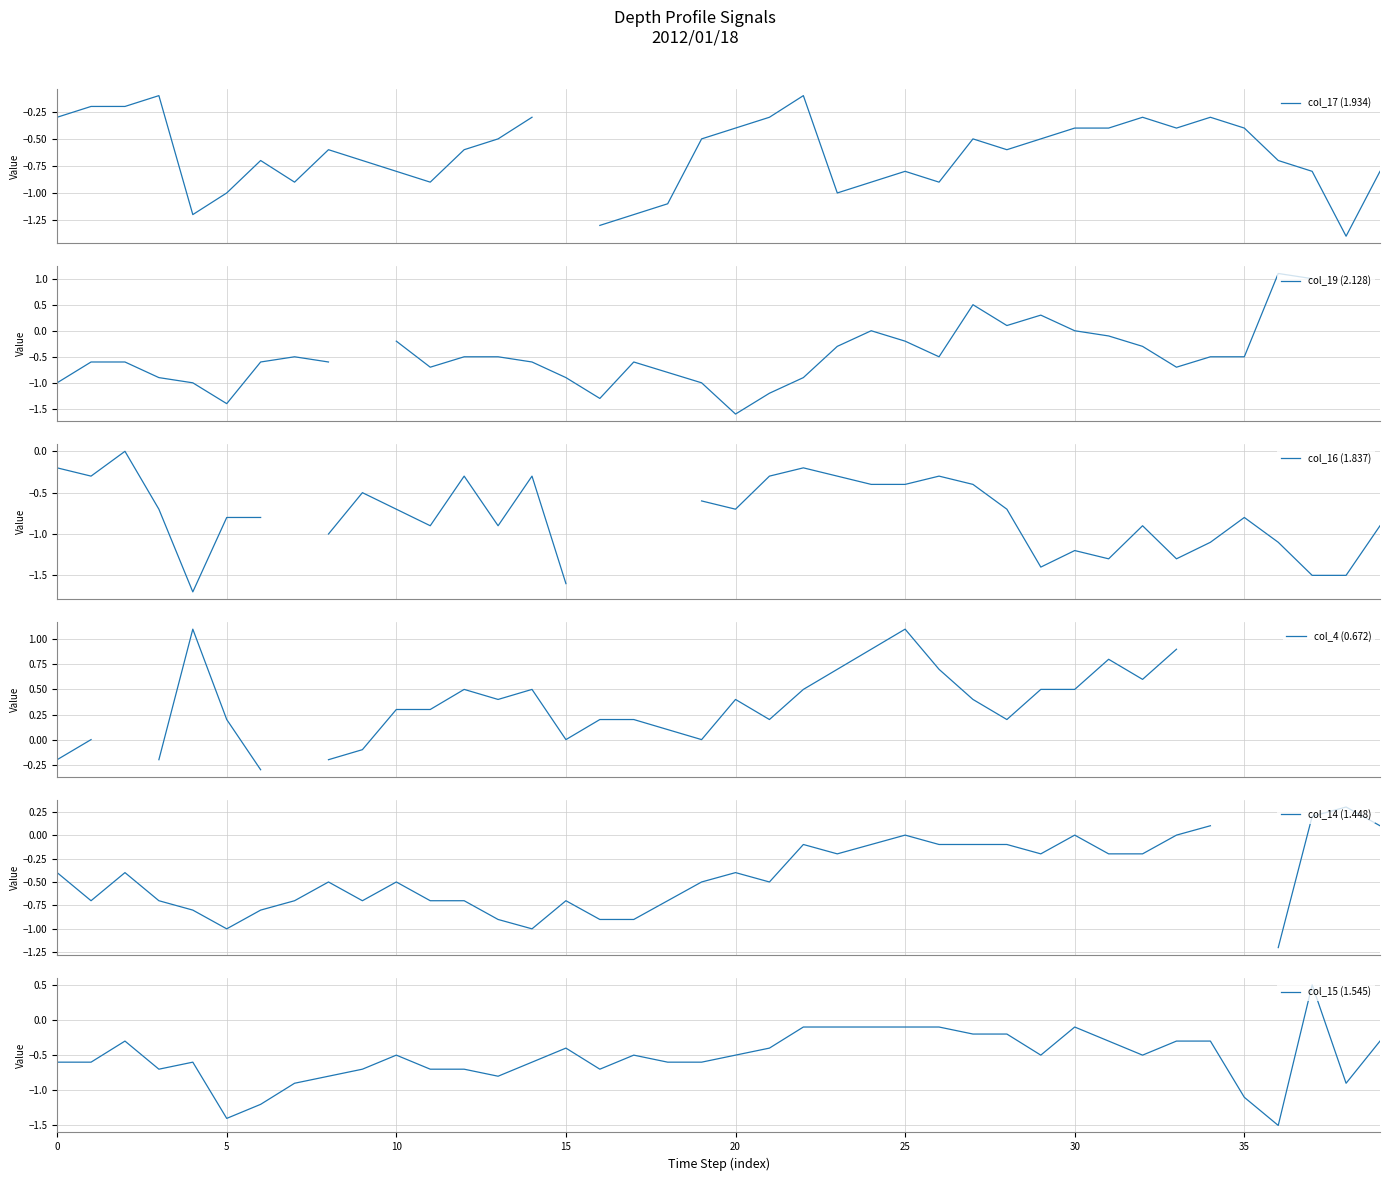

What is the value of the col_4 (0.672) point at the 33rd from the left?

0.6